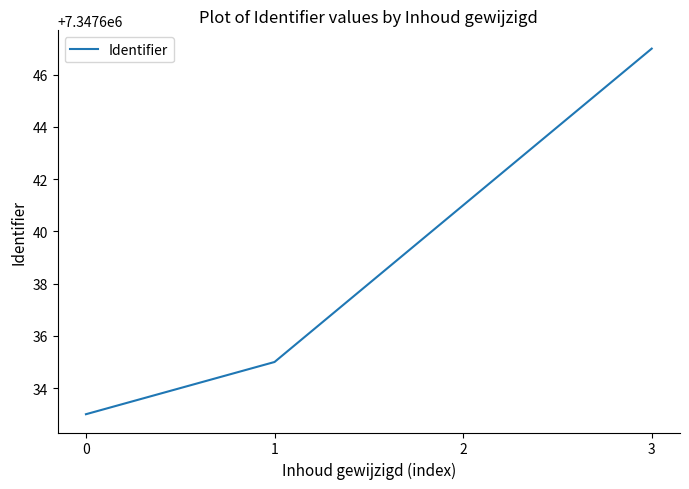

Rank the categories by value from highest to lowest.

3, 2, 1, 0